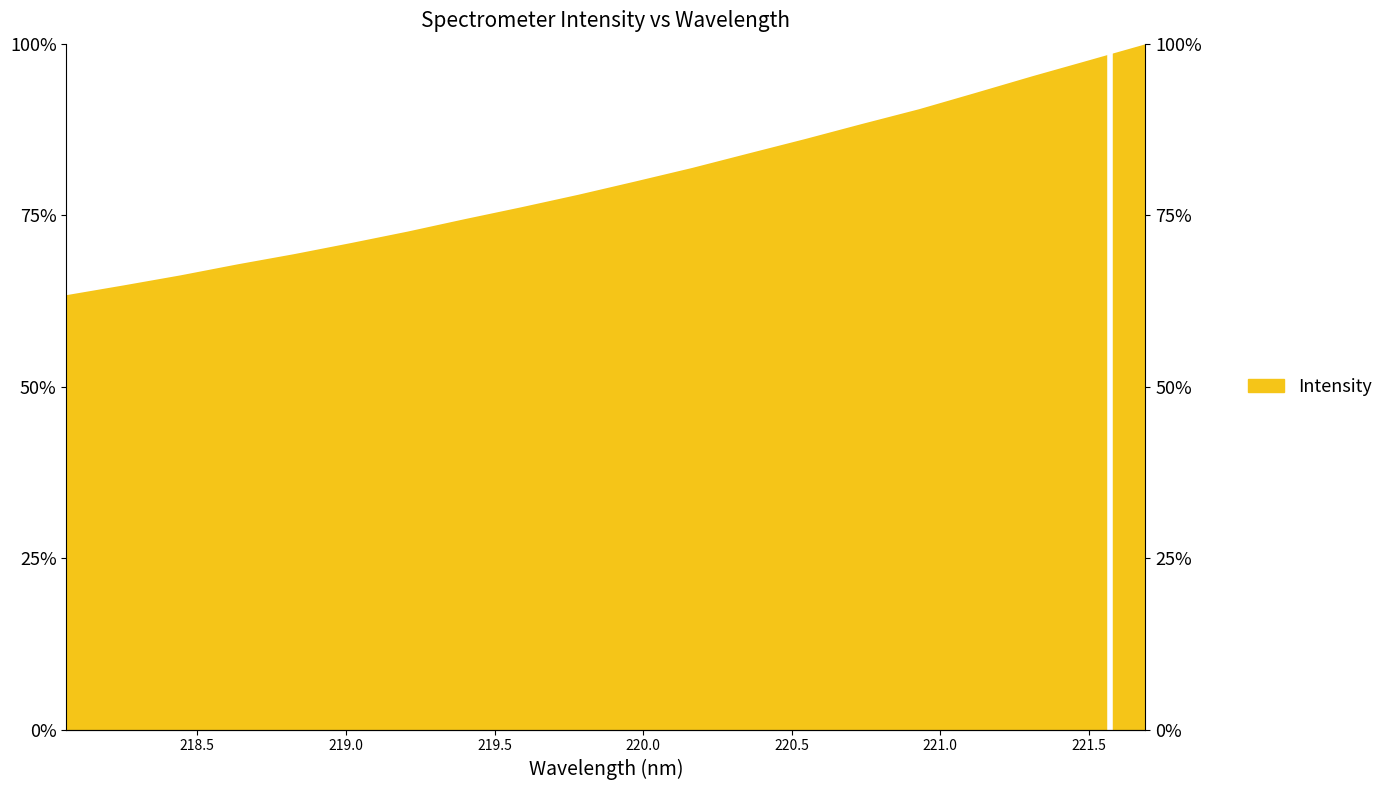

Where is the data nearest to the value 81?

220.1623